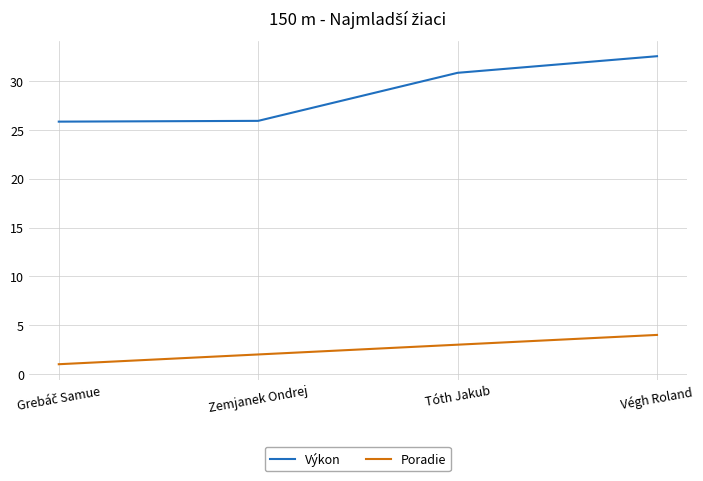

How many series are shown in this chart?

2